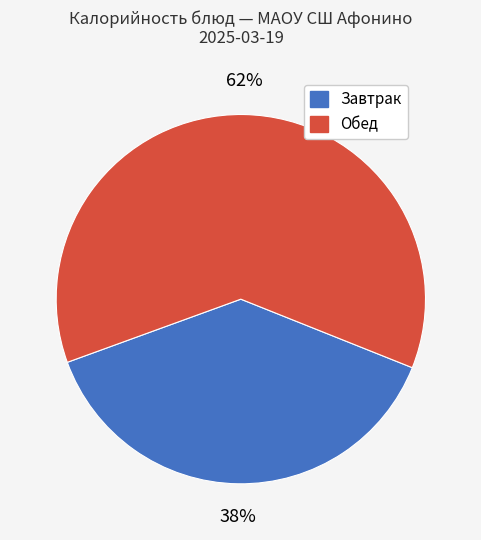

Is there a majority slice in this chart?

Yes